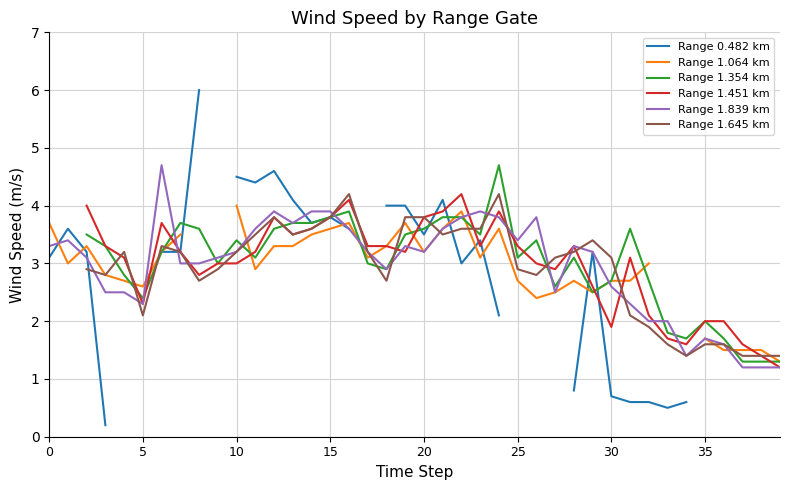

What is the maximum value for Range 1.839 km?

4.7